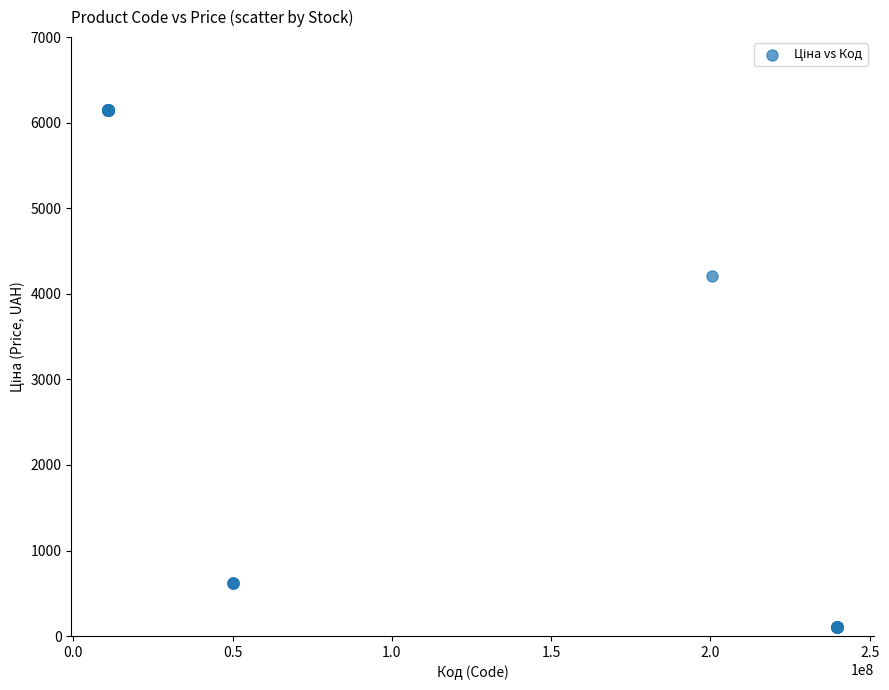

What Y value in the scatter plot is closest to 3127?

4204.8